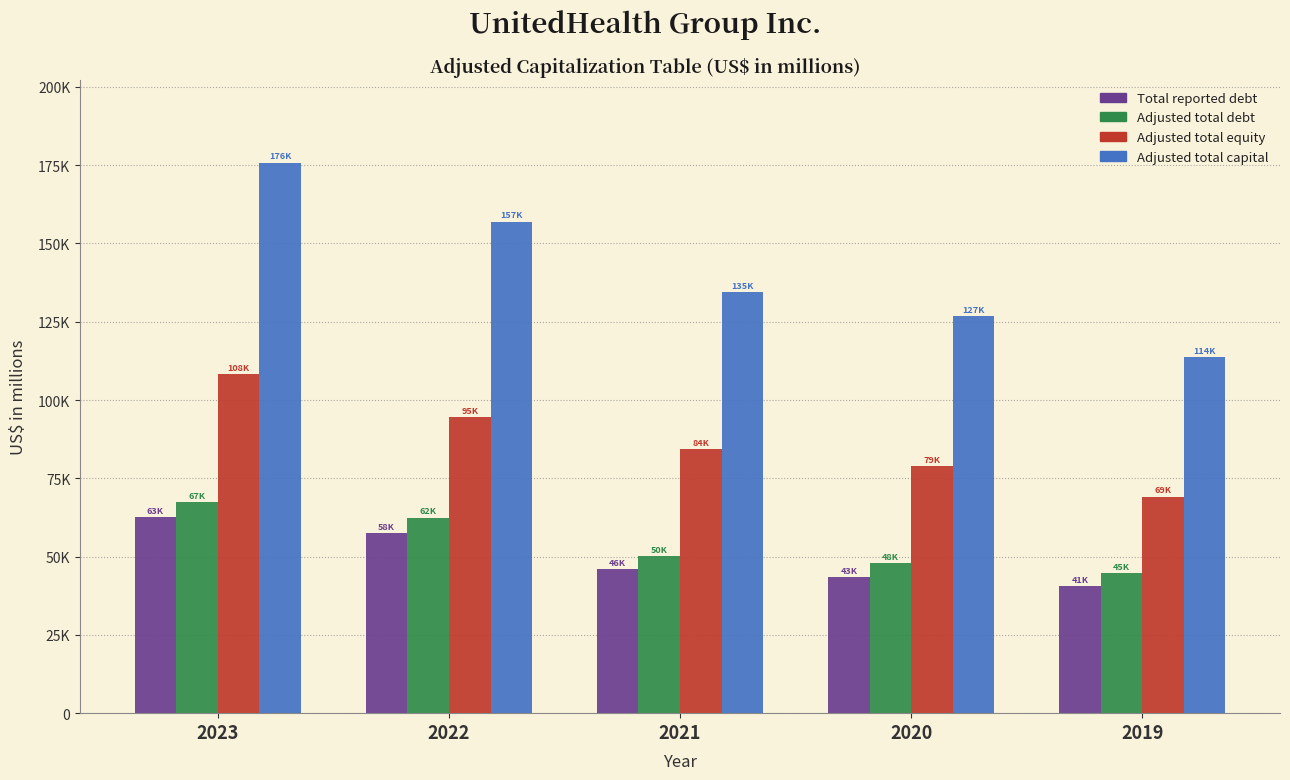

What are all the series names shown in the legend?

Total reported debt, Adjusted total debt, Adjusted total equity, Adjusted total capital